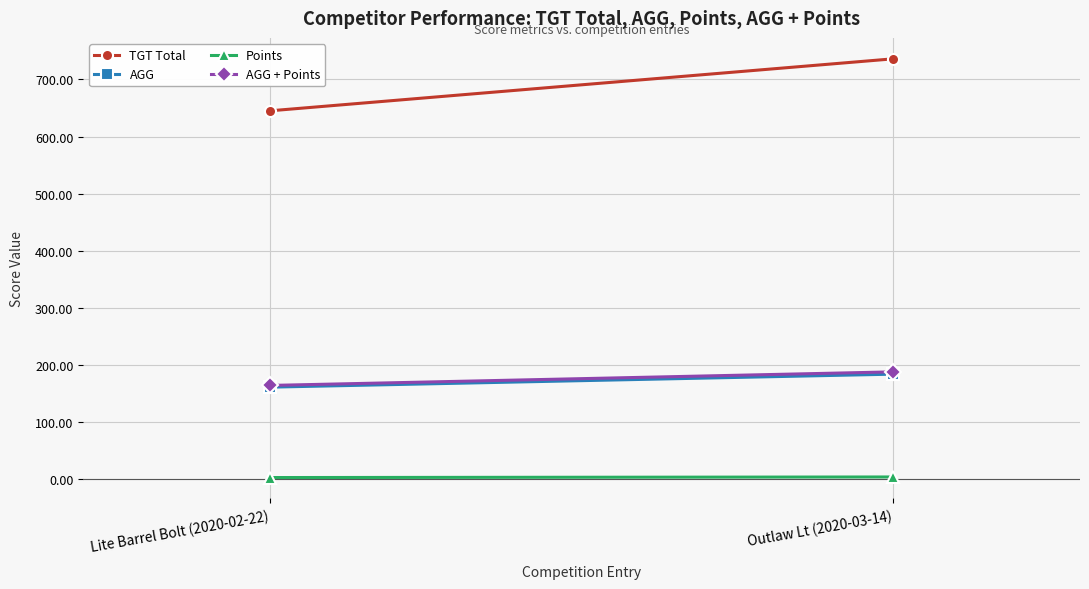

What is the greatest value displayed?

736.0